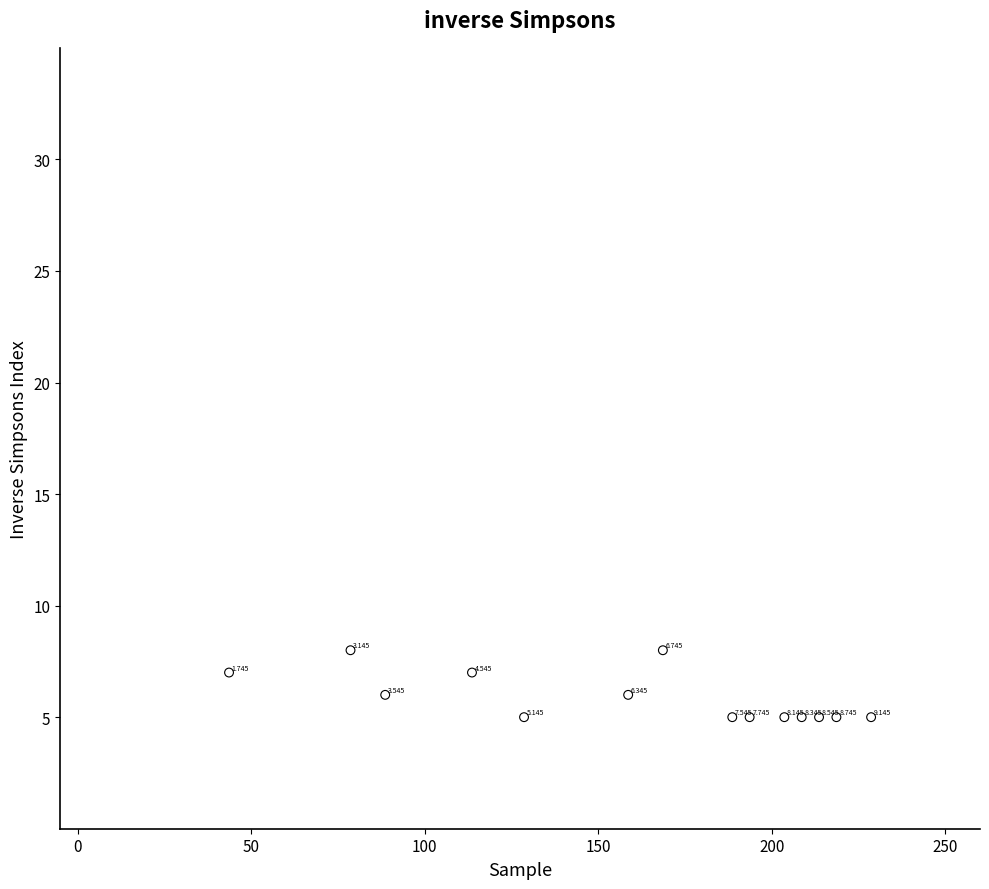

How many points are shown in the scatter plot?

14